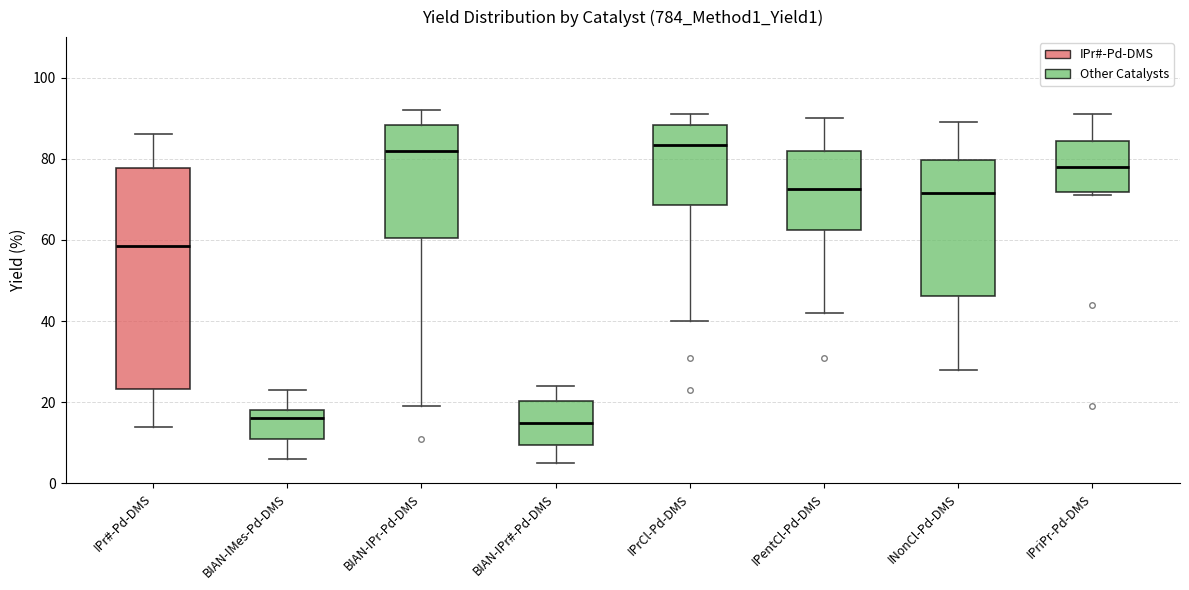

Reading left to right, read every box against the y-axis: the position of its median line, the range the box covers, and the ends of its whiskers. The values are not printed on the chart, so give them approximately, as read against the axis.

IPr#-Pd-DMS: median 58, box 24 to 78, whiskers 14 to 86
BIAN-IMes-Pd-DMS: median 16, box 12 to 18, whiskers 6 to 24
BIAN-IPr-Pd-DMS: median 82, box 60 to 88, whiskers 20 to 92
BIAN-IPr#-Pd-DMS: median 16, box 10 to 20, whiskers 6 to 24
IPrCl-Pd-DMS: median 84, box 68 to 88, whiskers 40 to 92
IPentCl-Pd-DMS: median 72, box 62 to 82, whiskers 42 to 90
INonCl-Pd-DMS: median 72, box 46 to 80, whiskers 28 to 90
IPriPr-Pd-DMS: median 78, box 72 to 84, whiskers 72 (just below the box's lower edge) to 92